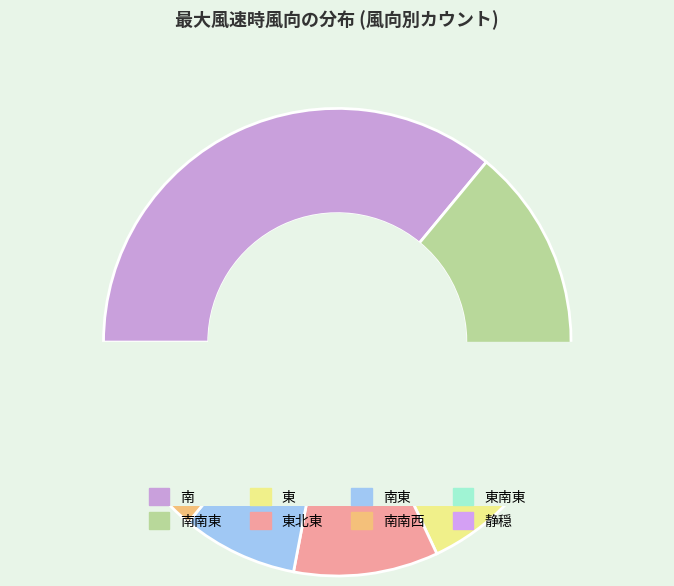

To the nearest percent, what percentage of the pie is 東北東?

10%